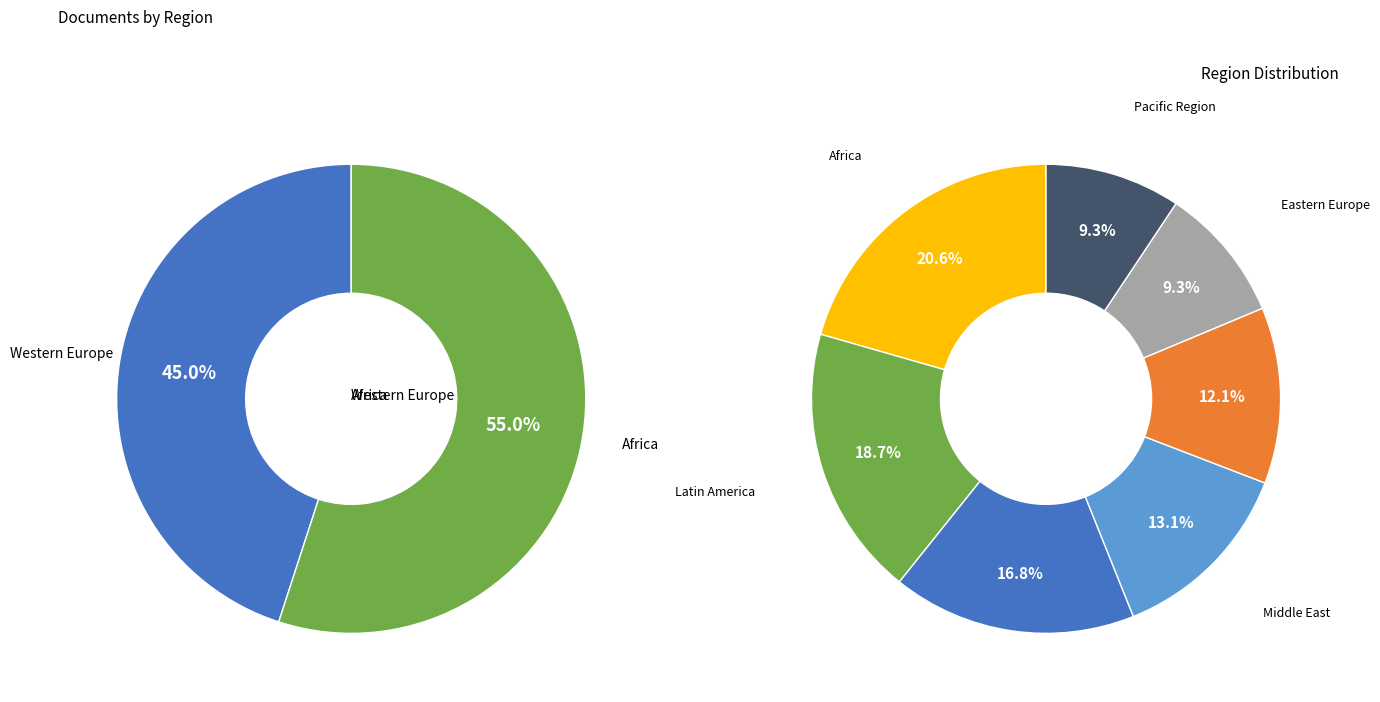

To the nearest percent, what is the average slice percentage?

14%